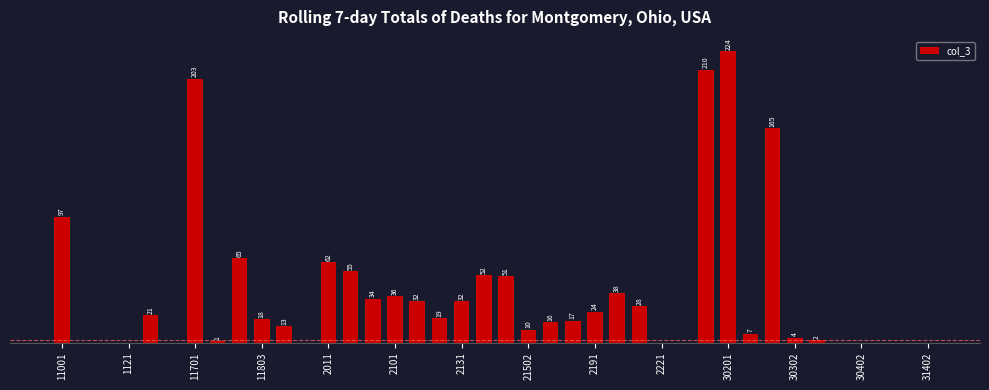

Are the bars horizontal?

No